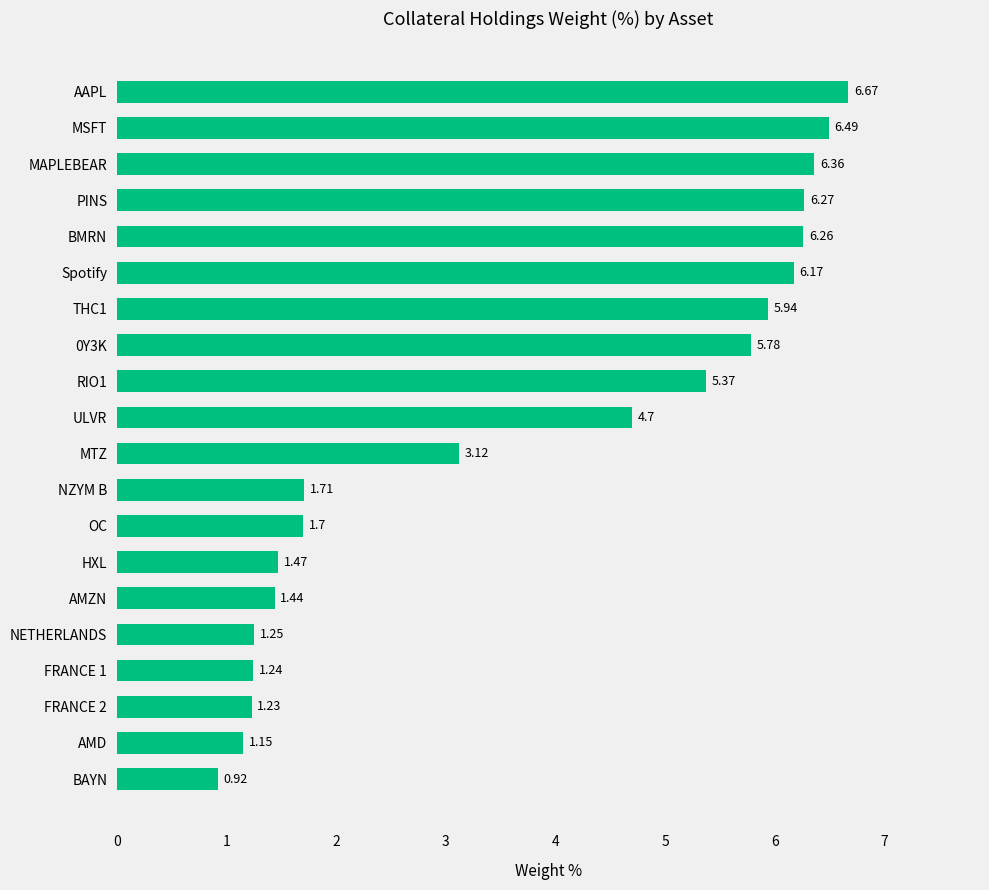

Which has a higher value, PINS or THC1?

PINS